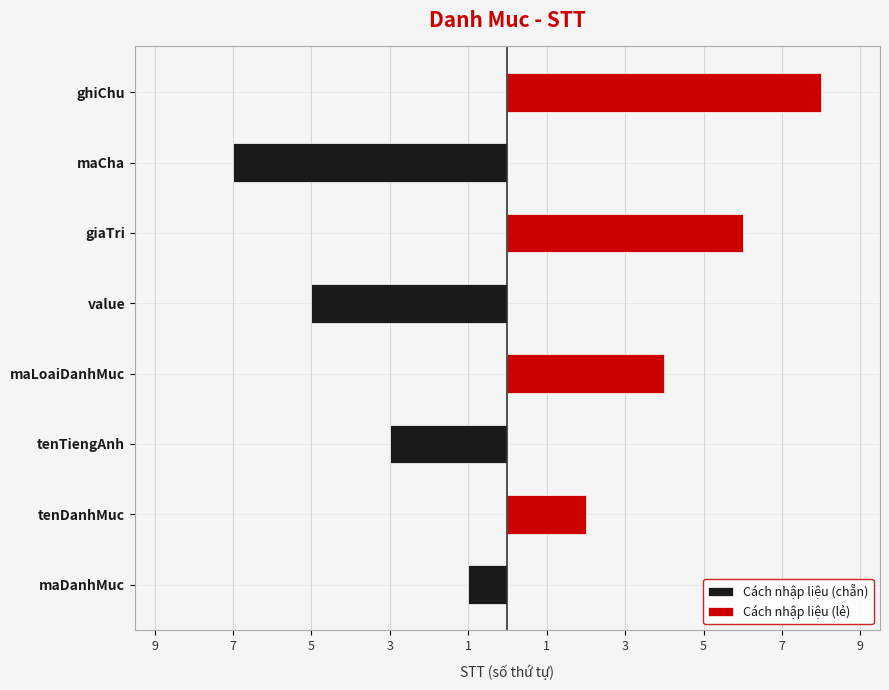

What is the sum of all Cách nhập liệu (chẵn) values?

-16